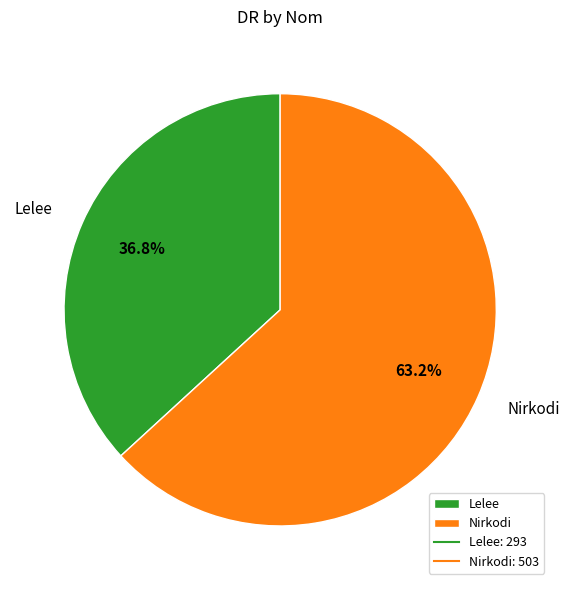

To the nearest percent, what portion does Nirkodi represent?

63%